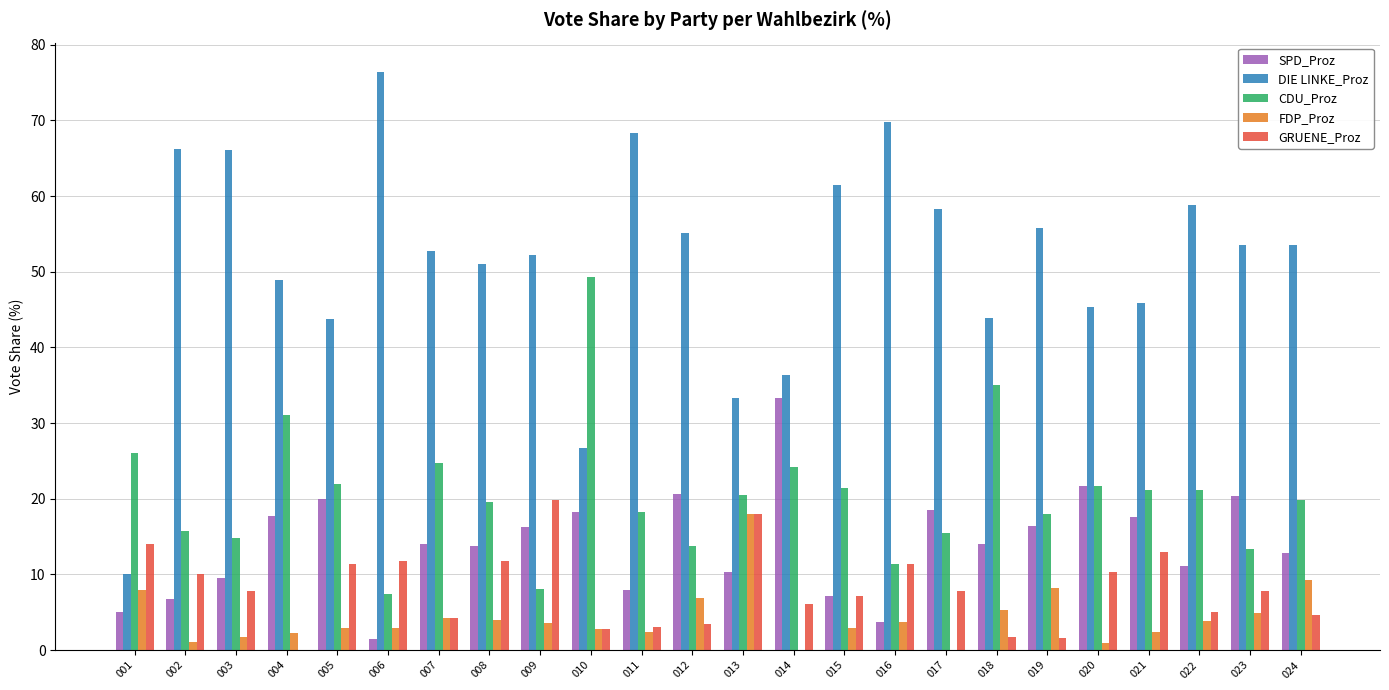

Is it true that FDP_Proz equals 8.2 at 018?

False